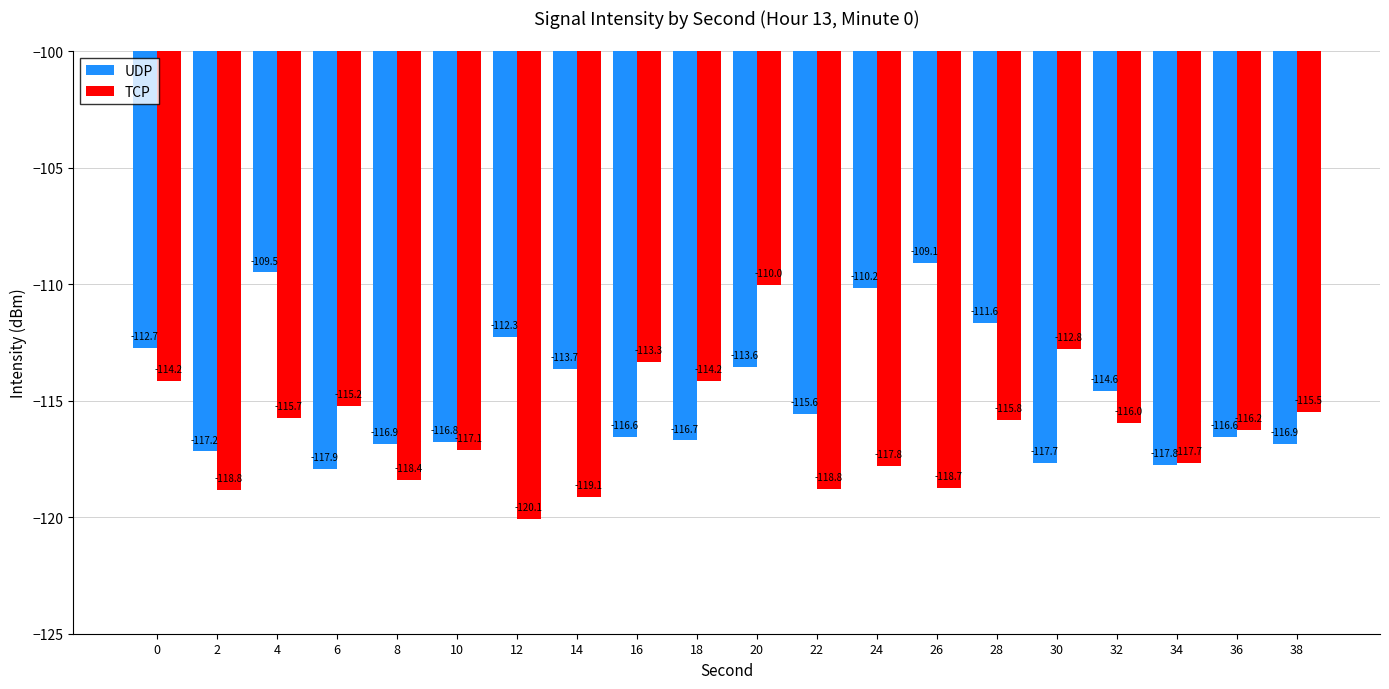

At which category is the sum across all series the highest?

20